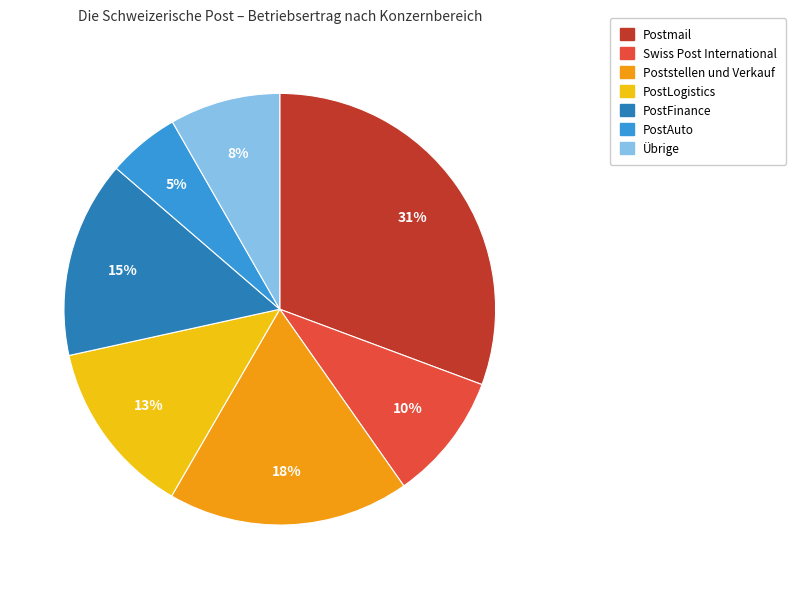

Between Poststellen und Verkauf and Postmail, which is larger?

Postmail